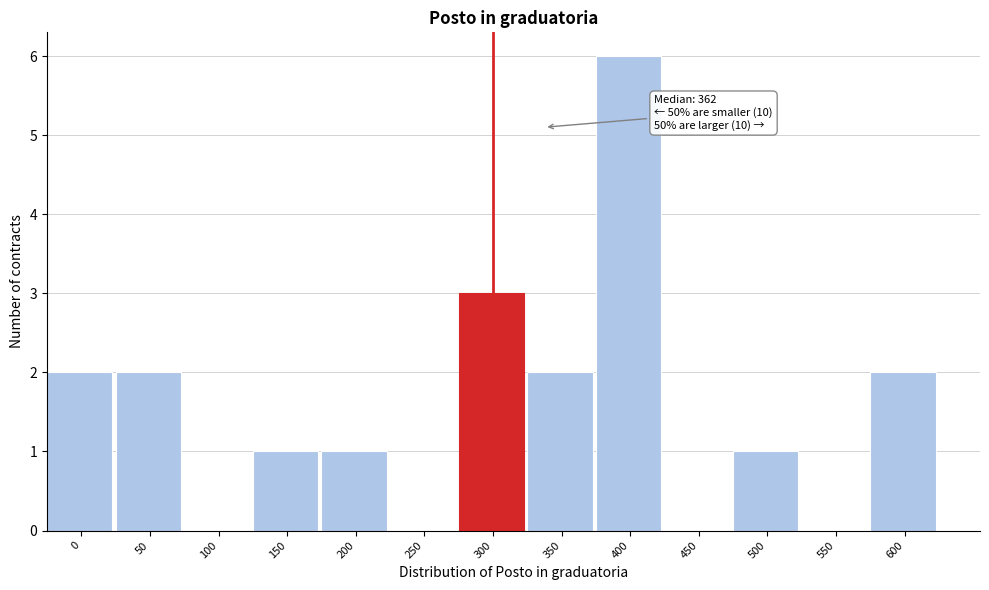

Reading right to left, what are all the values shown in this chart?

600=2	550=0	500=1	450=0	400=6	350=2	300=3	250=0	200=1	150=1	100=0	50=2	0=2